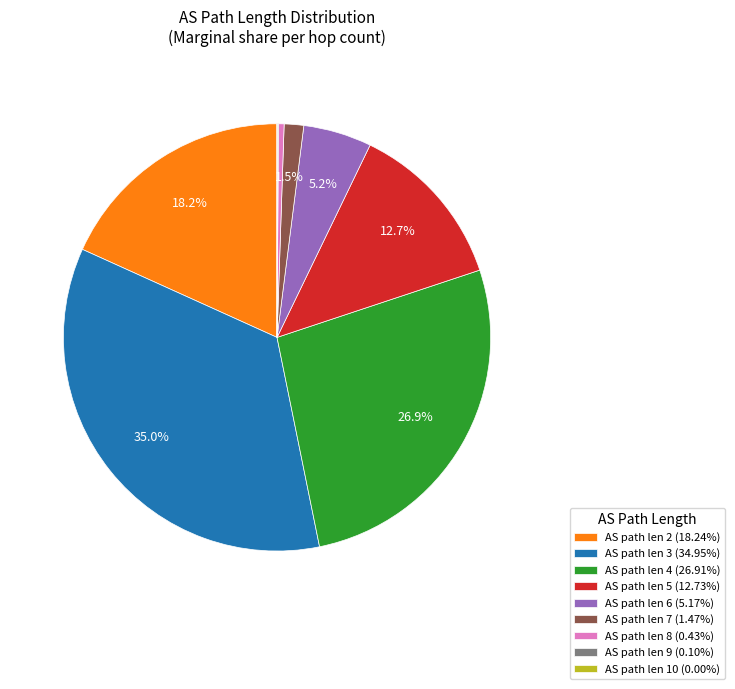

Combined, do AS path len 2 (18.24%) and AS path len 5 (12.73%) account for over 50%?

No